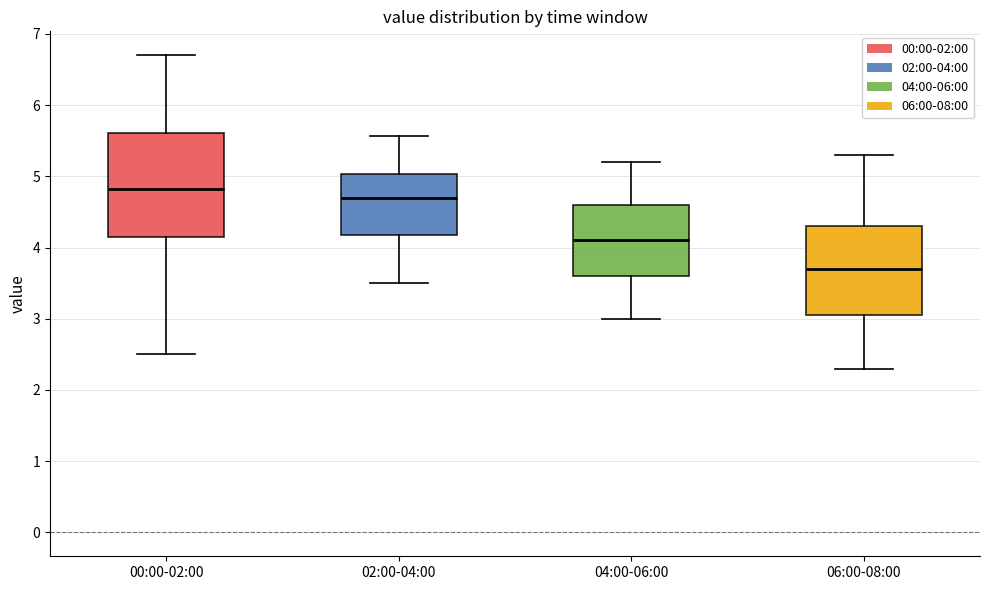

Which box has the highest median line?

00:00-02:00